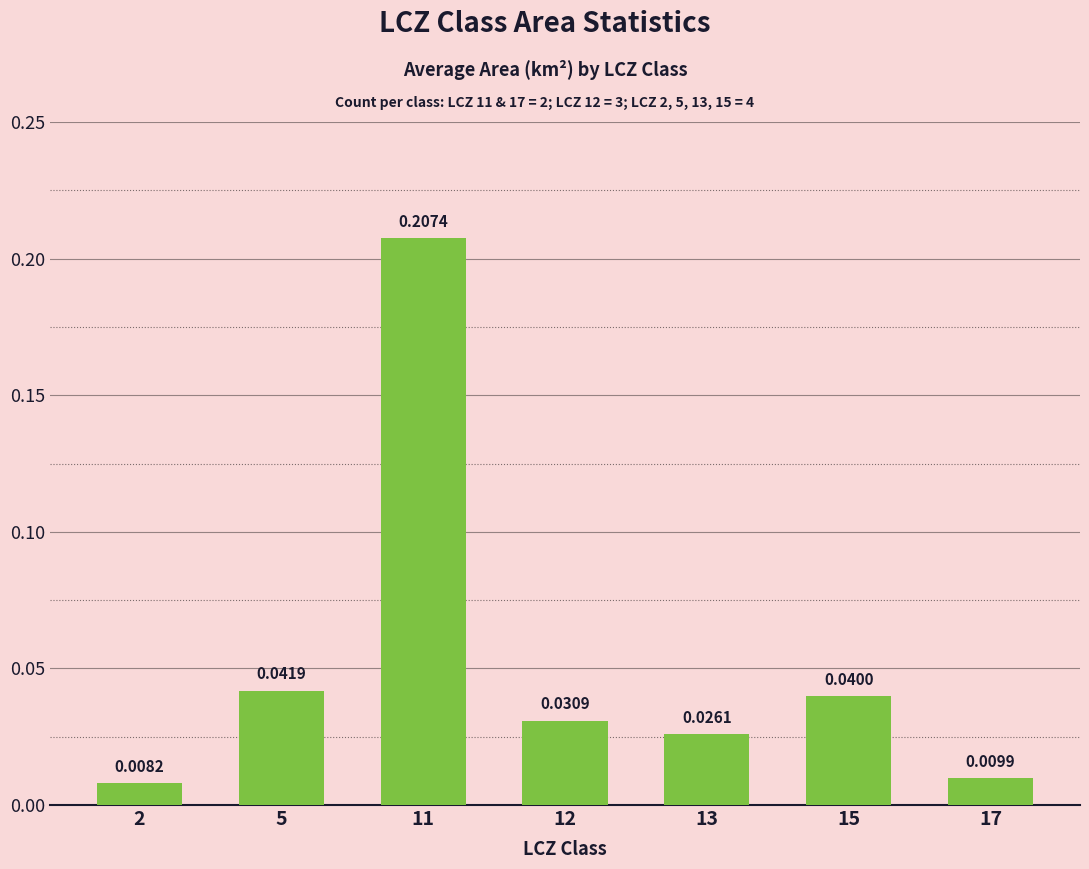

Does the chart contain any negative values?

No